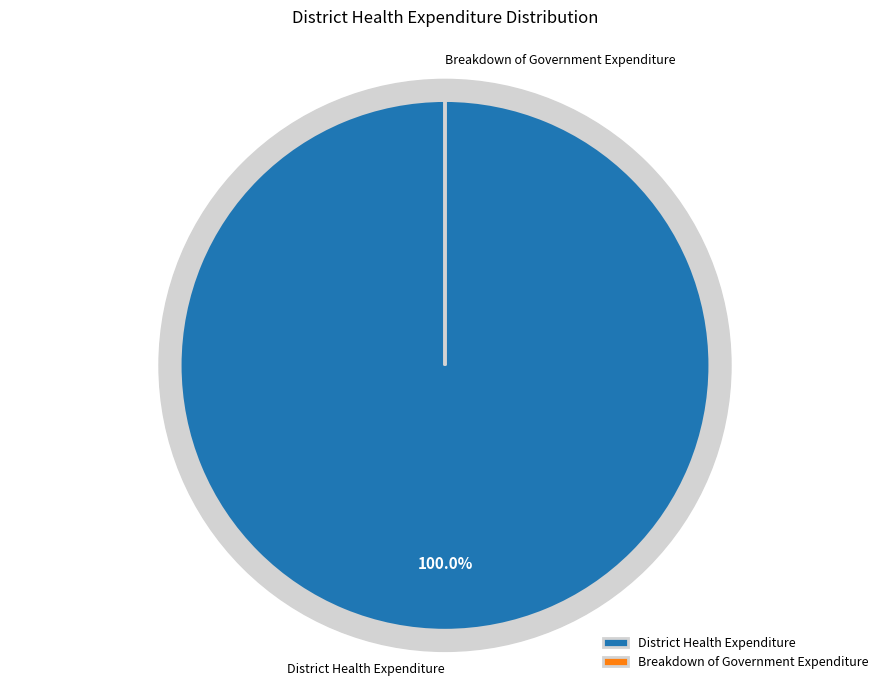

Do Breakdown of Government Expenditure and District Health Expenditure together represent more than half of the pie?

Yes